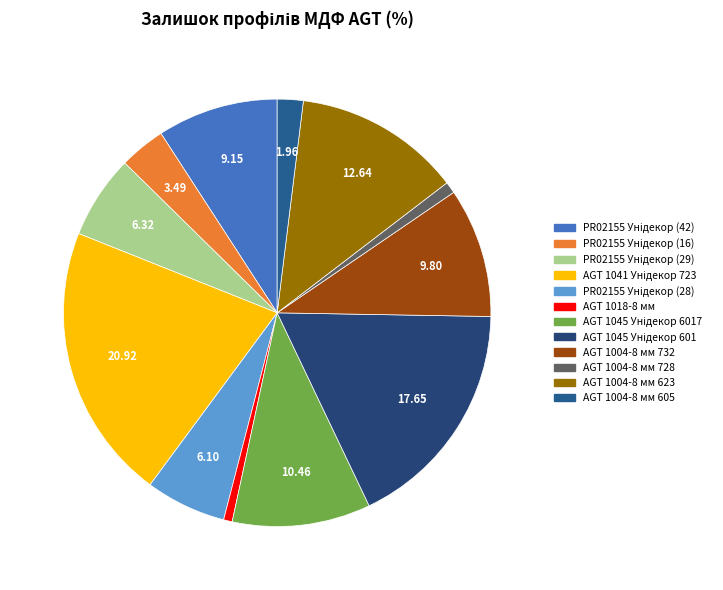

Which category has the smallest portion of the pie?

AGT 1018-8 мм